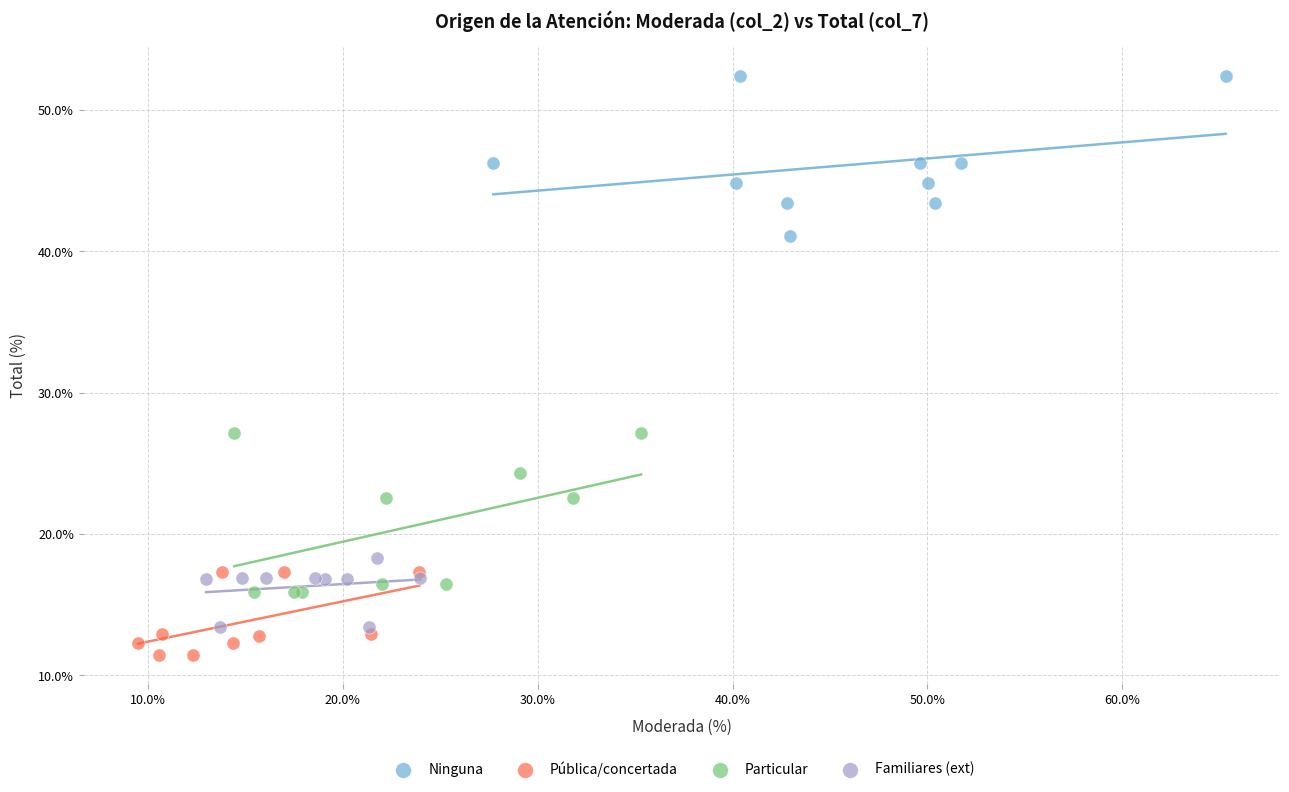

Which series reaches the maximum Y coordinate?

Ninguna